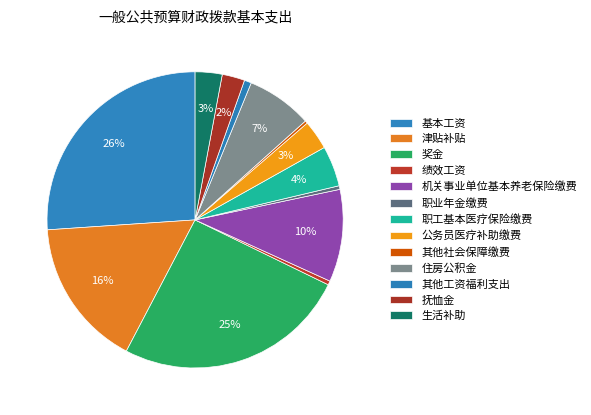

How many slices are in this pie chart?

13